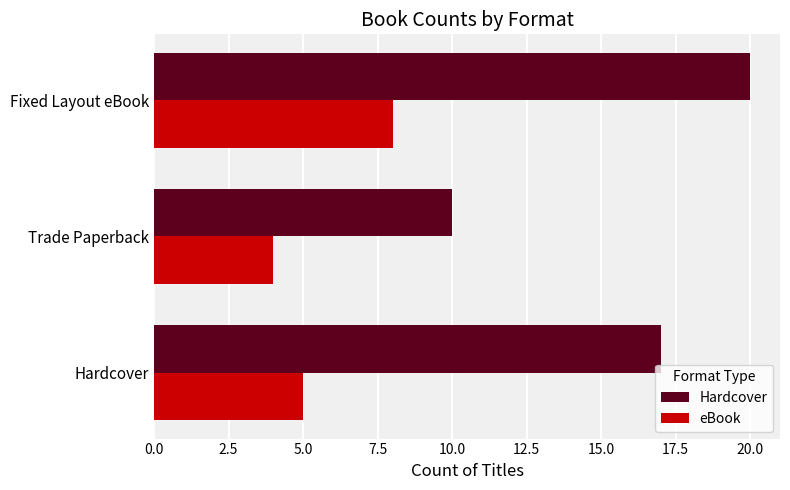

At which label is eBook closest to 6?

Hardcover